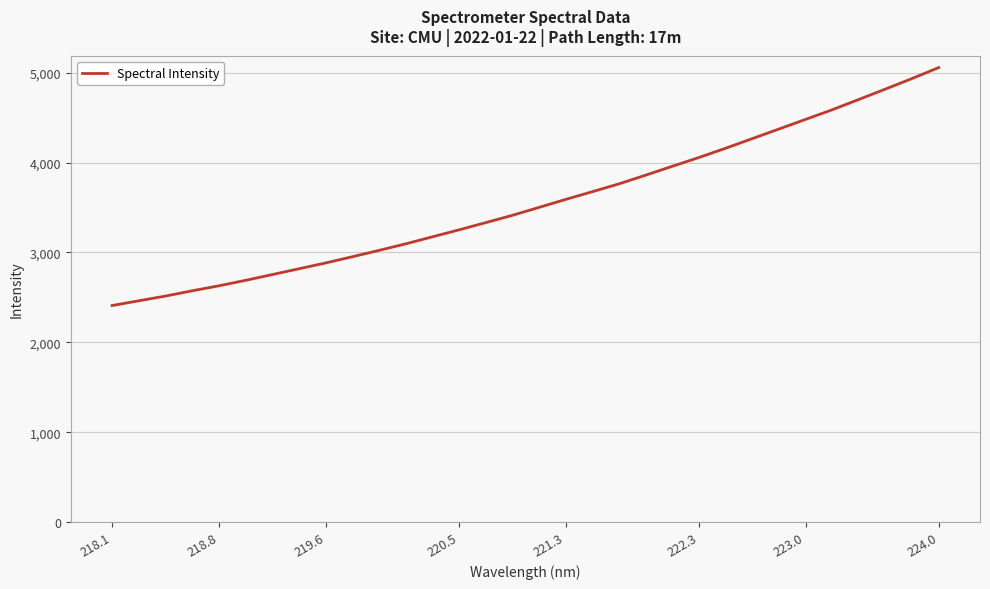

What is the difference between the maximum and minimum values?

2647.3